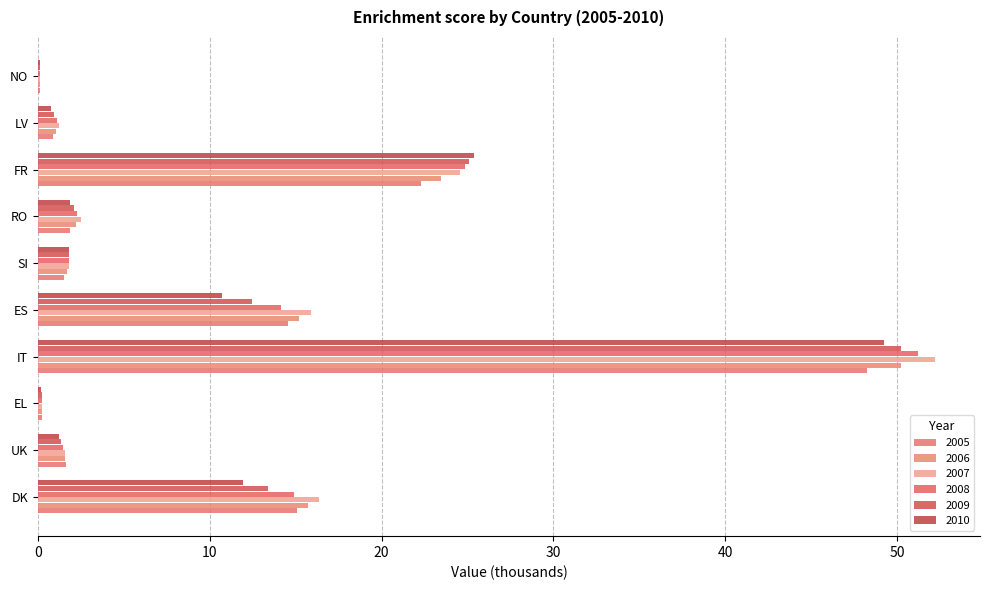

How many series are shown in this chart?

6